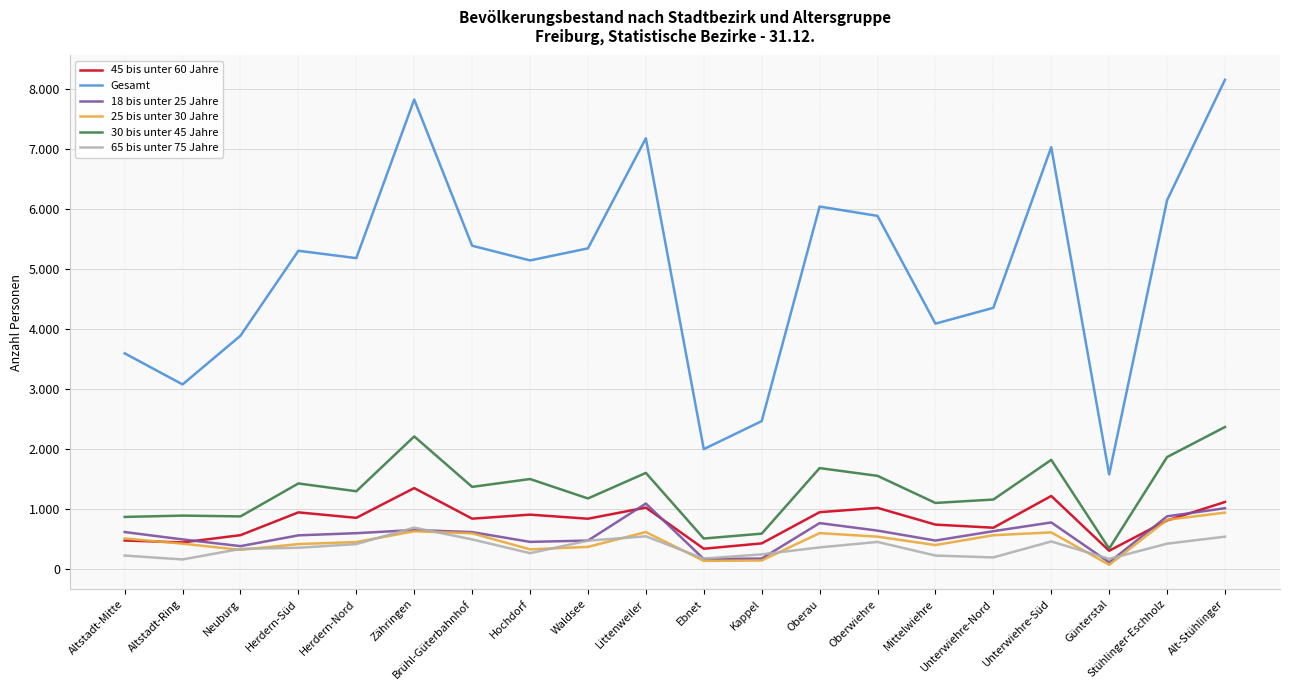

Reading left to right, extract all data points from this chart.

45 bis unter 60 Jahre: 481	449	570	950	859	1355	845	912	844	1030	344	433	953	1025	746	694	1223	310	815	1123
Gesamt: 3601	3083	3895	5311	5188	7832	5395	5150	5351	7186	2004	2471	6048	5892	4096	4360	7037	1582	6153	8162
18 bis unter 25 Jahre: 622	499	387	567	603	656	621	458	480	1097	172	180	771	646	480	636	782	117	884	1019
25 bis unter 30 Jahre: 514	428	325	421	456	635	601	333	375	622	141	148	604	545	405	569	616	76	826	946
30 bis unter 45 Jahre: 874	896	883	1432	1302	2216	1375	1506	1182	1608	514	595	1688	1559	1107	1164	1825	346	1872	2373
65 bis unter 75 Jahre: 230	165	341	360	421	696	499	270	478	551	179	250	366	457	230	199	465	175	428	545